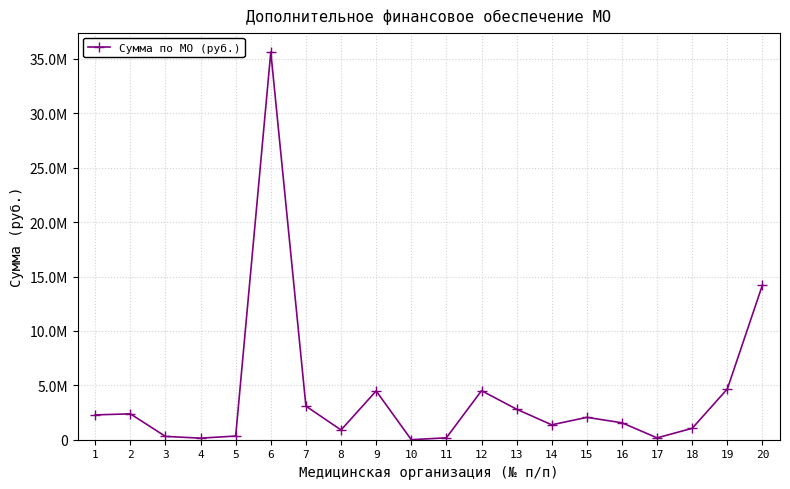

What is the ratio of the value at 17 to the value at 3?

0.6